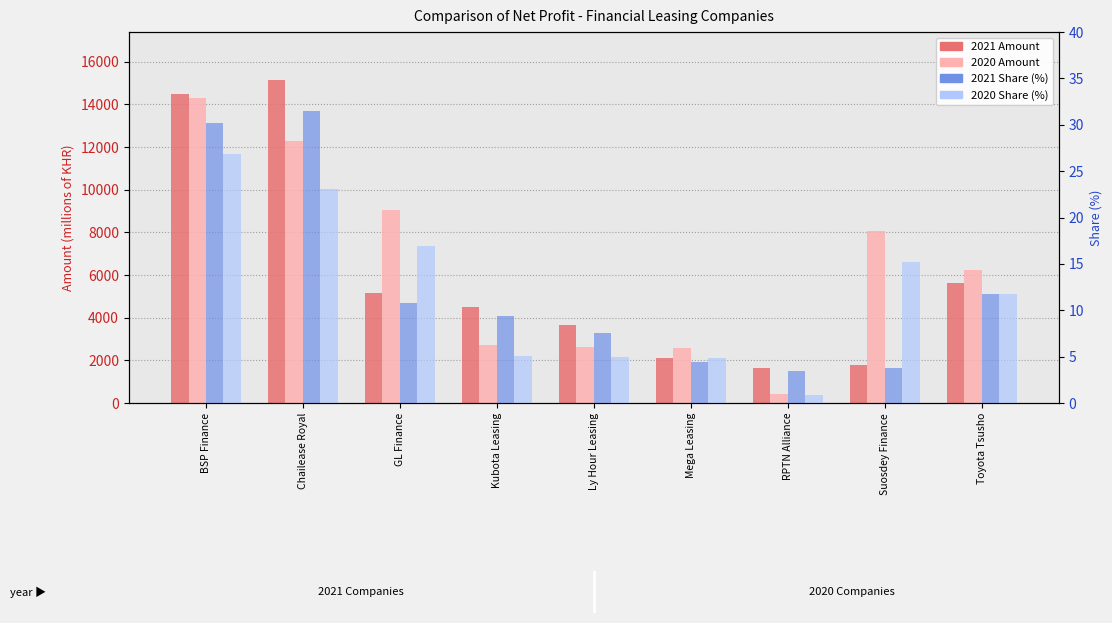

What is the value of the 2020 Share (%) bar at the 4th from the left?

5.1